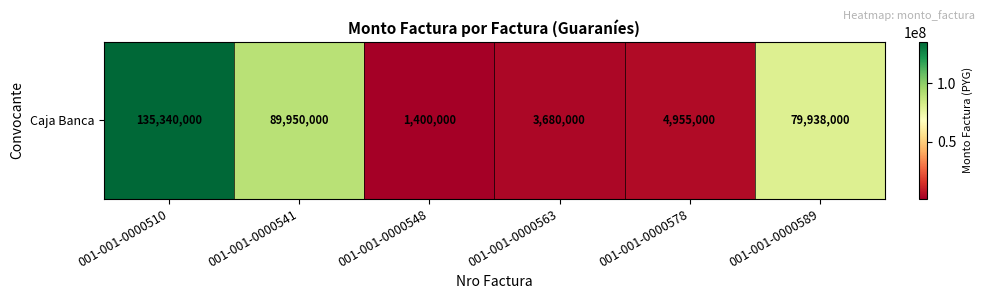

True or false: the data shows 20001592 at 001-001-0000541.

False